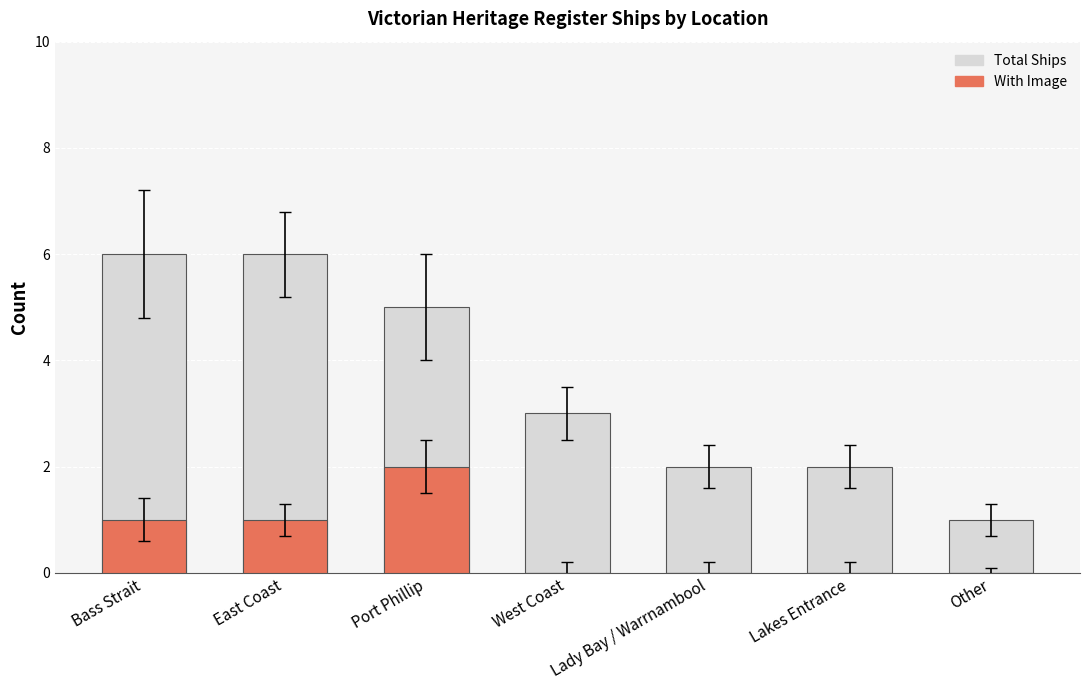

List the labels in order of Total Ships value, smallest first.

Other, Lady Bay / Warrnambool, Lakes Entrance, West Coast, Port Phillip, Bass Strait, East Coast